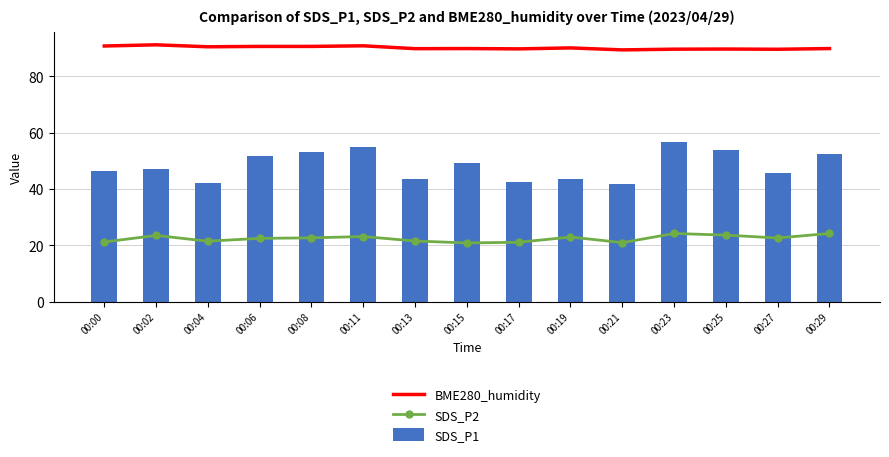

What is the sum of all BME280_humidity values?

1352.5